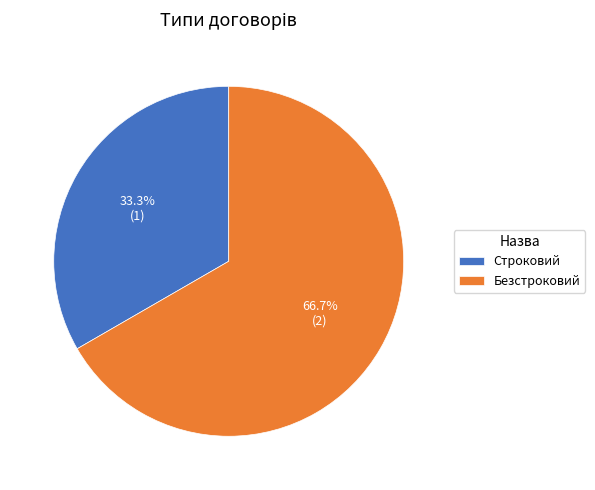

True or false: Безстроковий accounts for 67% of the total.

True